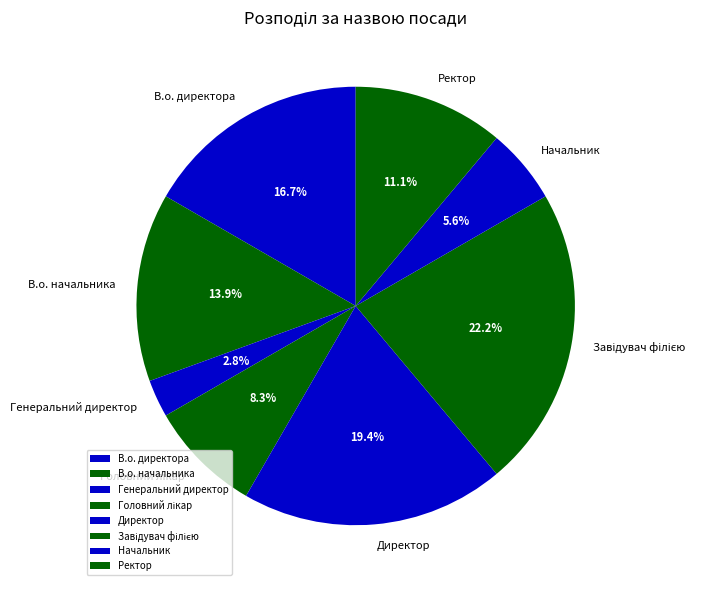

Does any single category account for the majority?

No